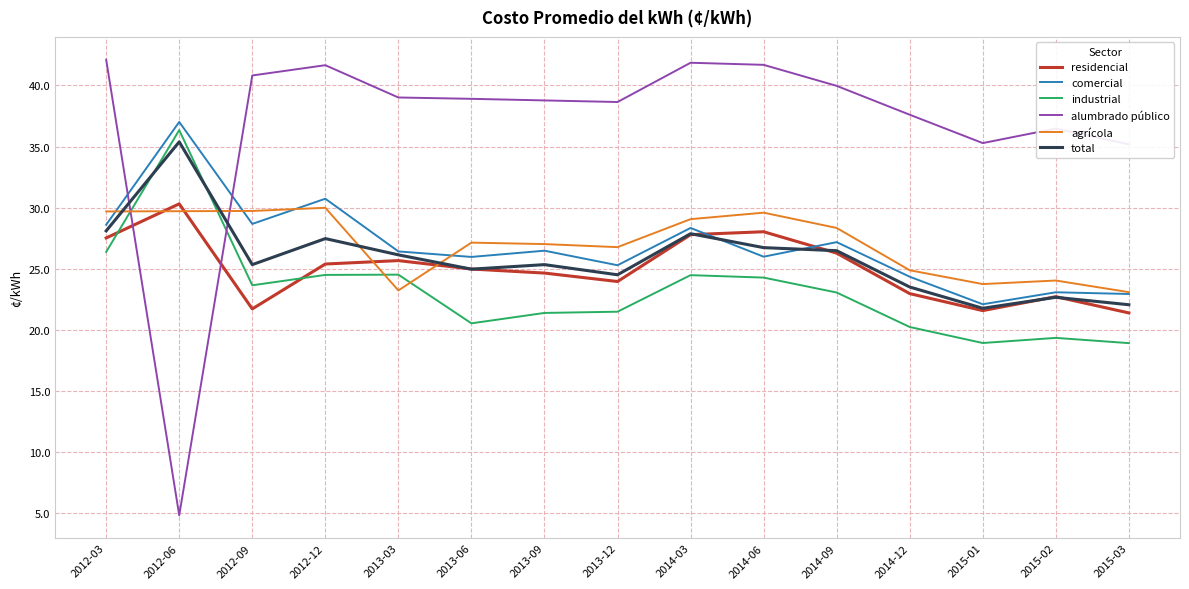

What is the lowest value of the residencial series?

21.4